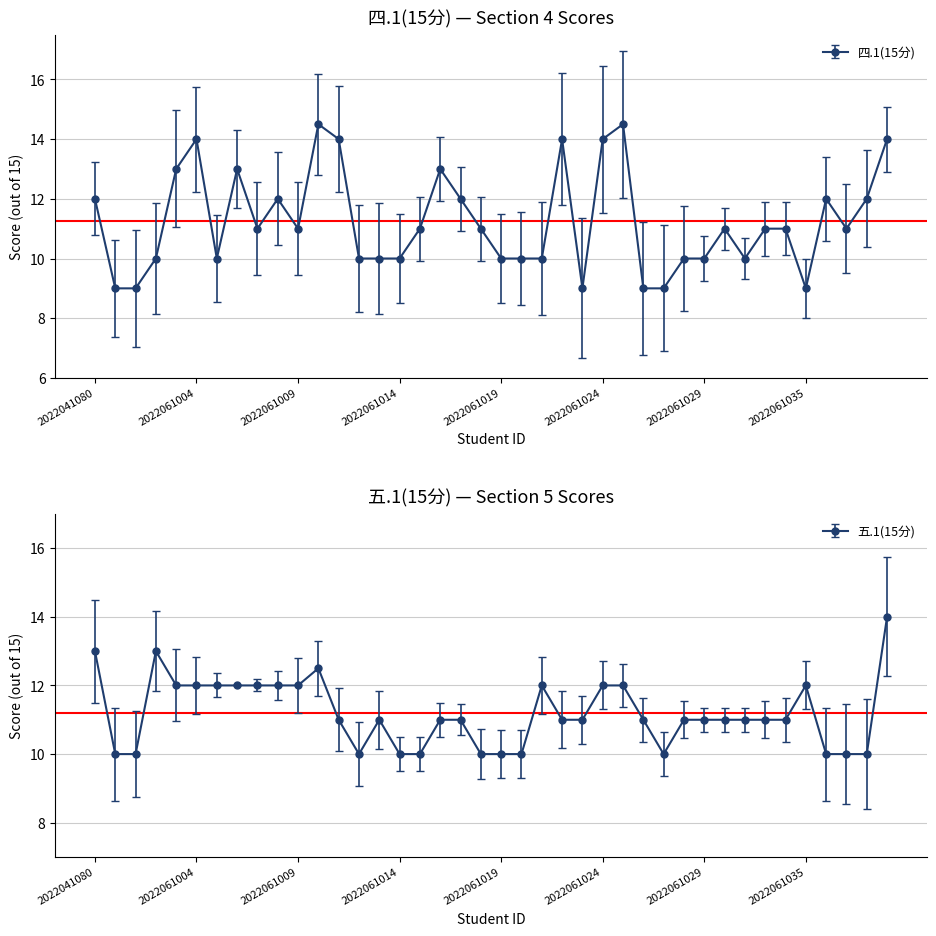

What are all the series names shown in the legend?

四.1(15分), 五.1(15分)